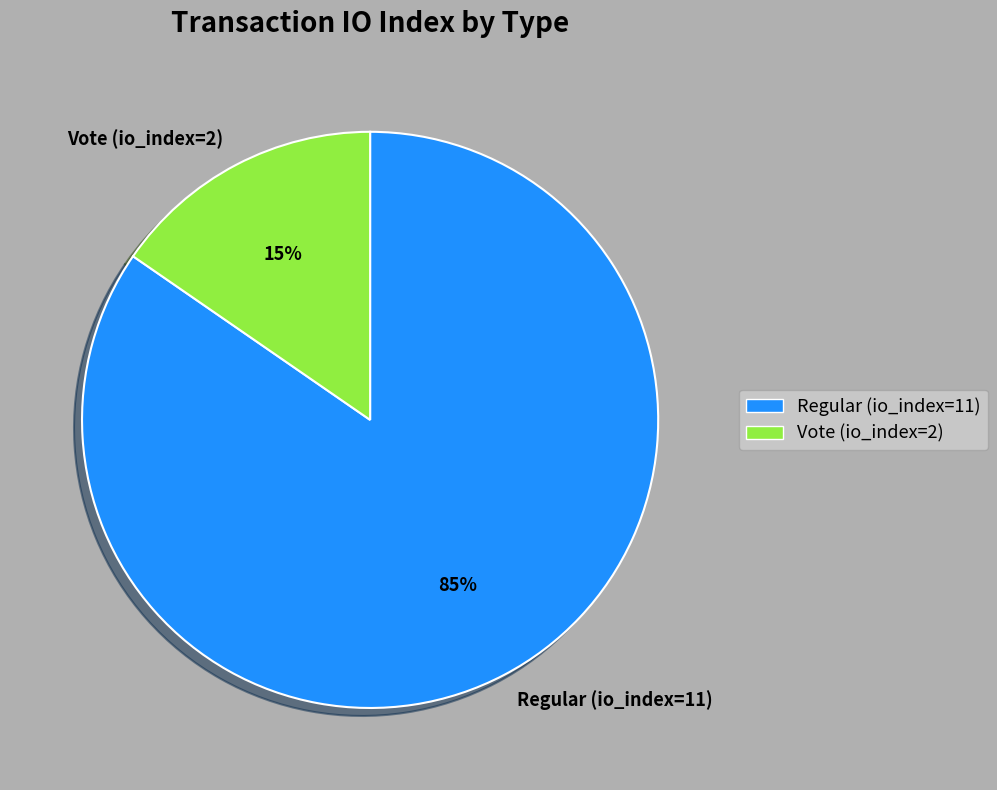

What is the ratio of the value at Vote (io_index=2) to the value at Regular (io_index=11)?

0.2